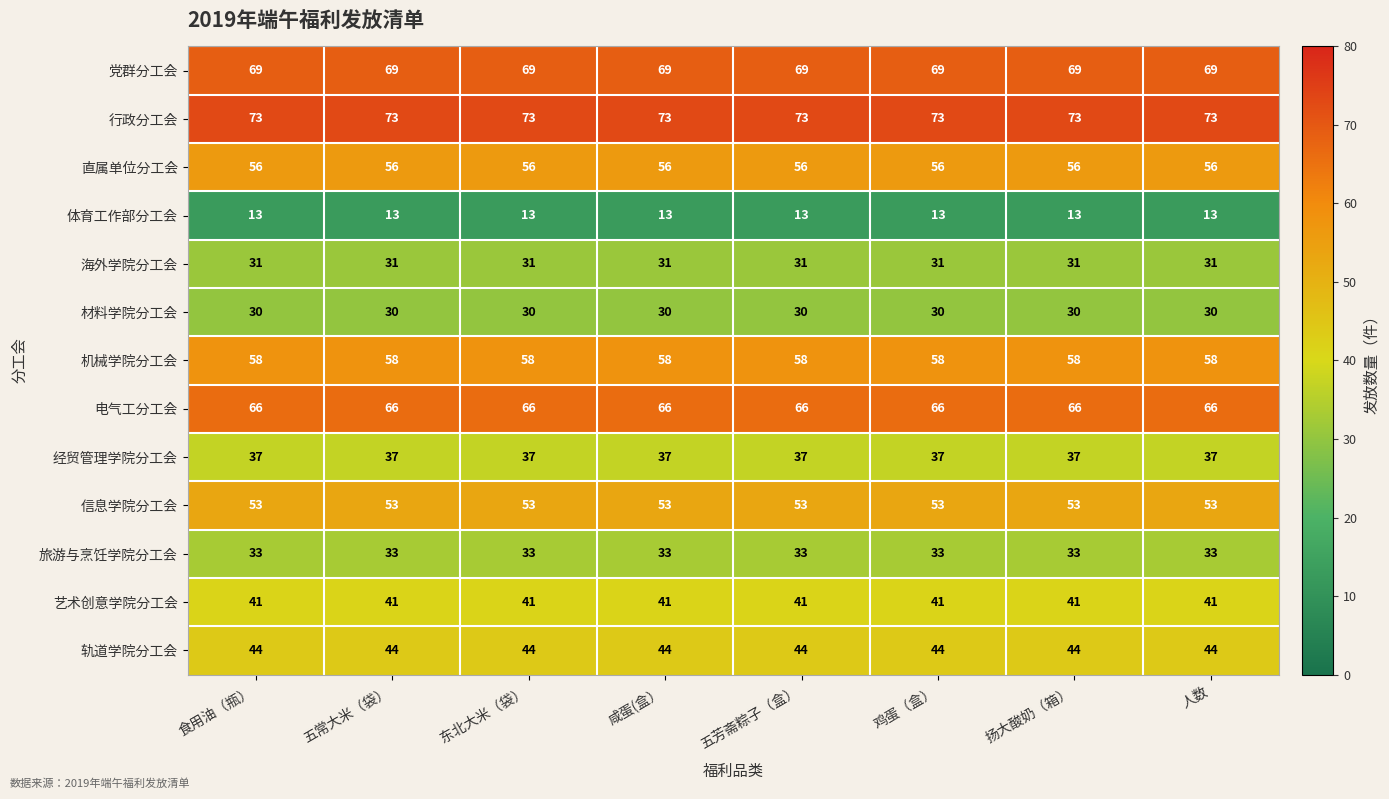

Rank the series by their maximum value, from lowest to highest.

体育工作部分工会, 材料学院分工会, 海外学院分工会, 旅游与烹饪学院分工会, 经贸管理学院分工会, 艺术创意学院分工会, 轨道学院分工会, 信息学院分工会, 直属单位分工会, 机械学院分工会, 电气工分工会, 党群分工会, 行政分工会